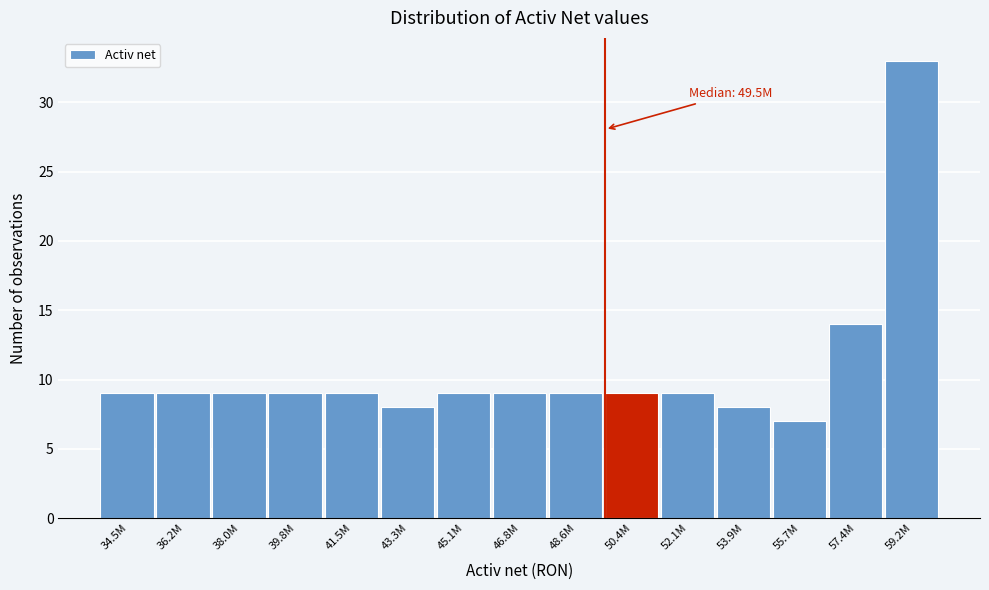

Reading left to right, transcribe all the data shown in this chart.

9	9	9	9	9	8	9	9	9	9	9	8	7	14	33